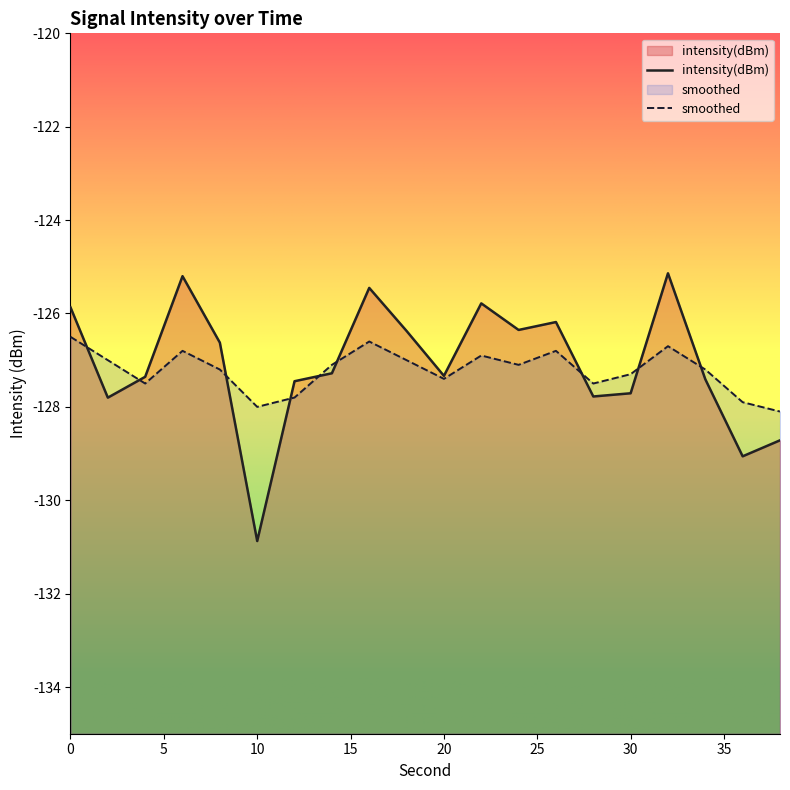

Between 14 and 26, which series saw the biggest shift?

intensity(dBm)